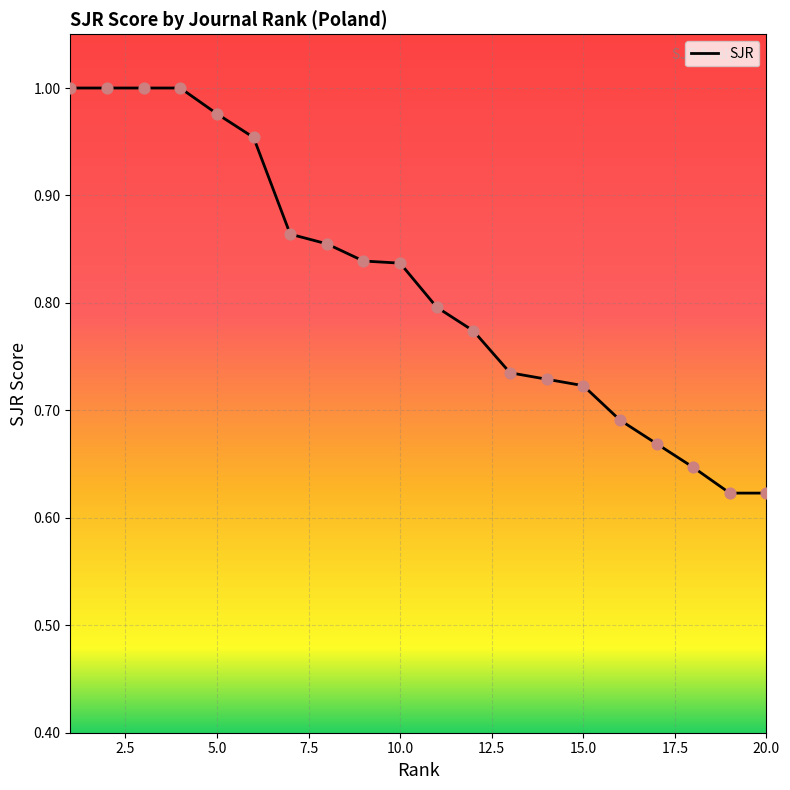

What is the difference between the maximum and minimum values?

0.4